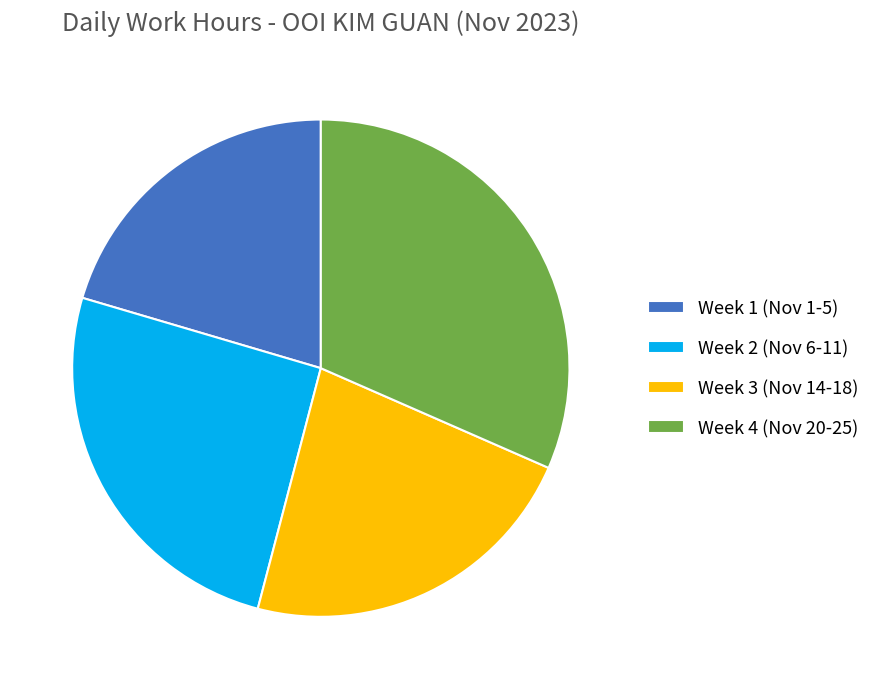

Count the number of slices in the pie.

4